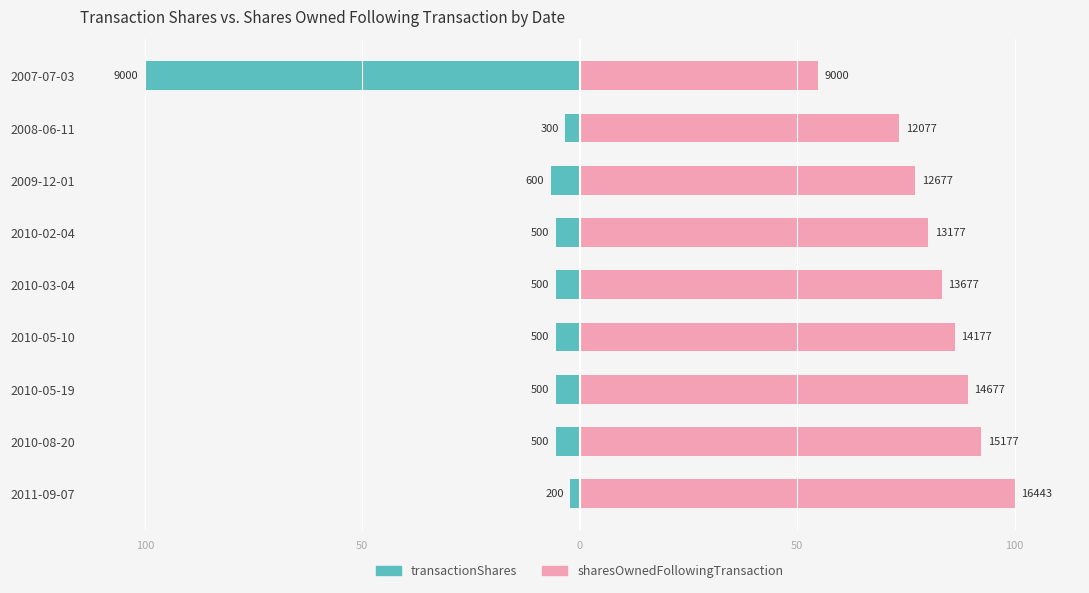

What is the difference between the maximum and minimum values in the sharesOwnedFollowingTransaction series?

45.3